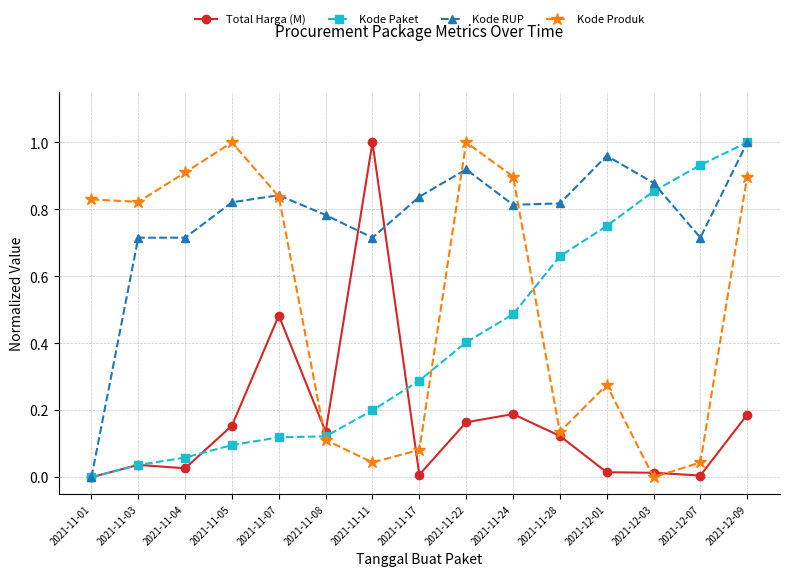

At 2021-11-24, list the series in order from largest to smallest.

Kode Produk, Kode RUP, Kode Paket, Total Harga (M)